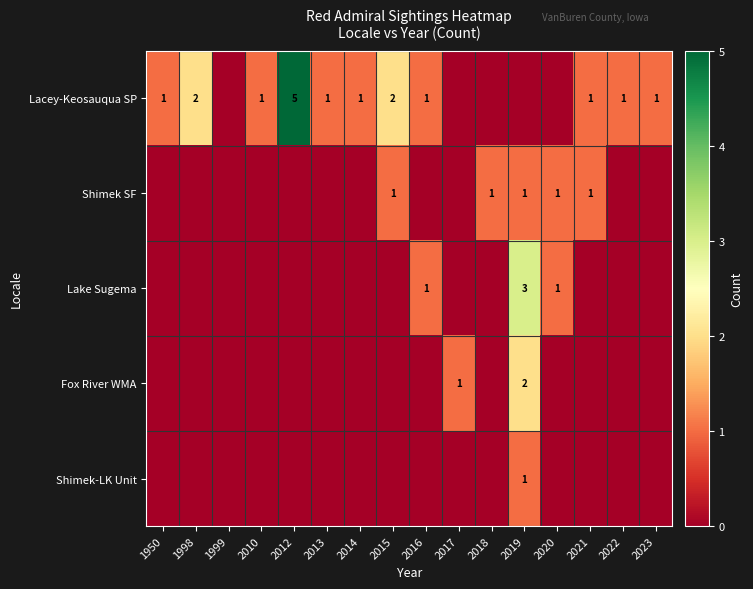

Rank the series at 2020 from highest to lowest value.

Shimek SF, Lake Sugema, Lacey-Keosauqua SP, Fox River WMA, Shimek-LK Unit